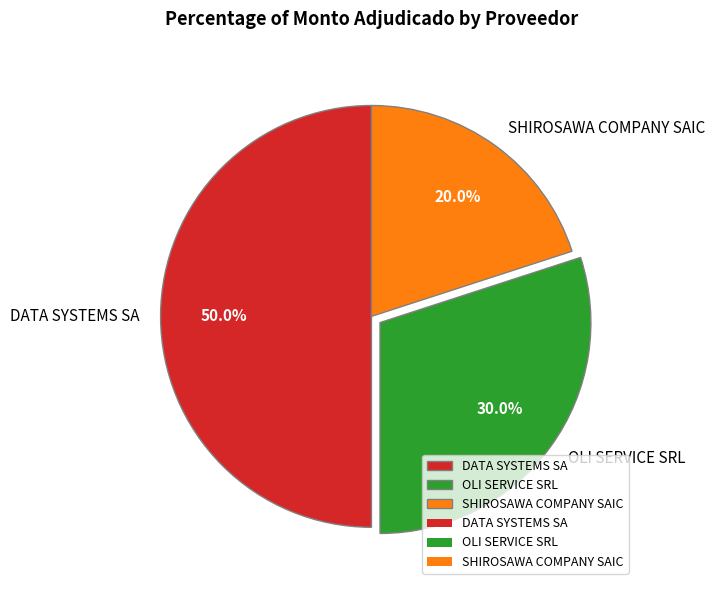

To the nearest percent, what portion does DATA SYSTEMS SA represent?

50%